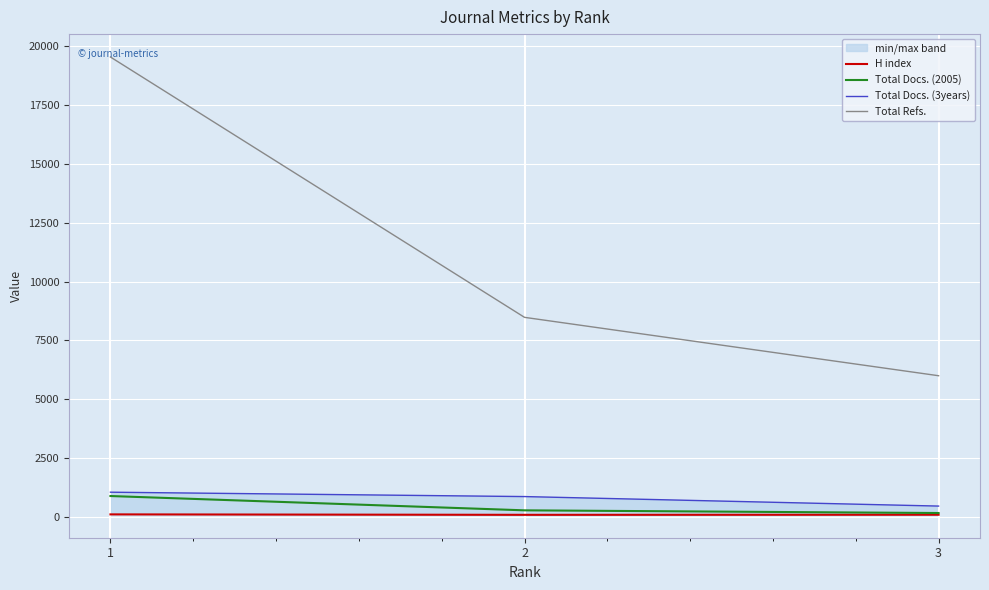

Where does the Total Docs. (3years) series first go above 865?

1